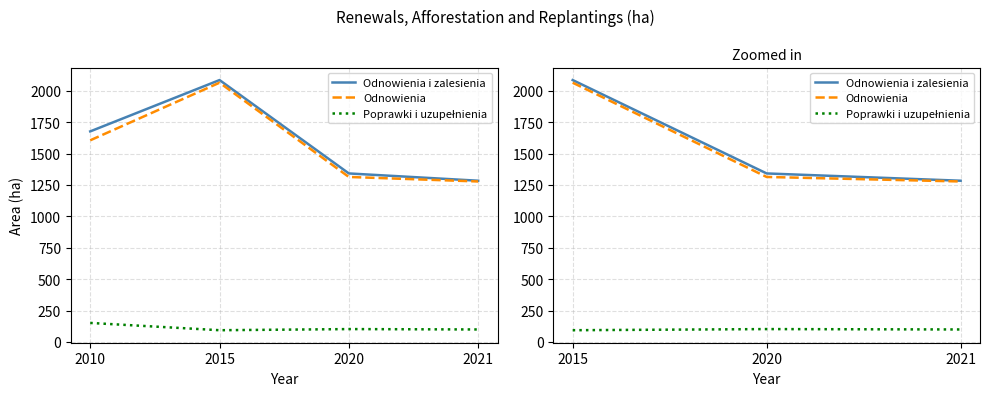

Is the value of Poprawki i uzupełnienia at 2015 greater than the value of Odnowienia i zalesienia at 2020?

No